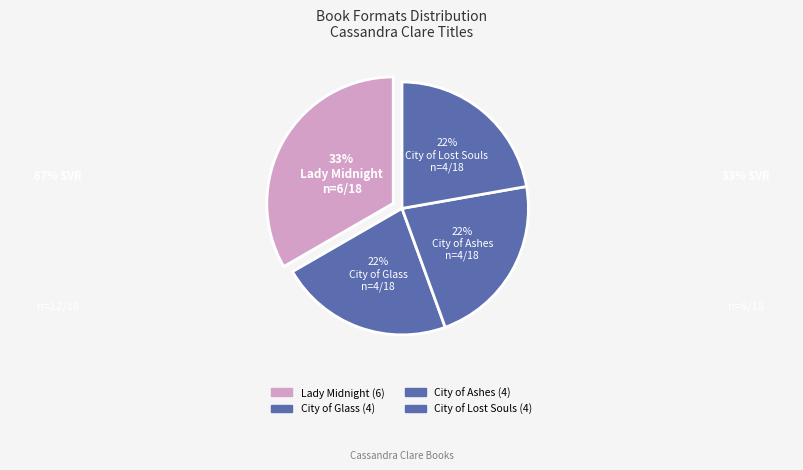

How many segments does this pie chart have?

4